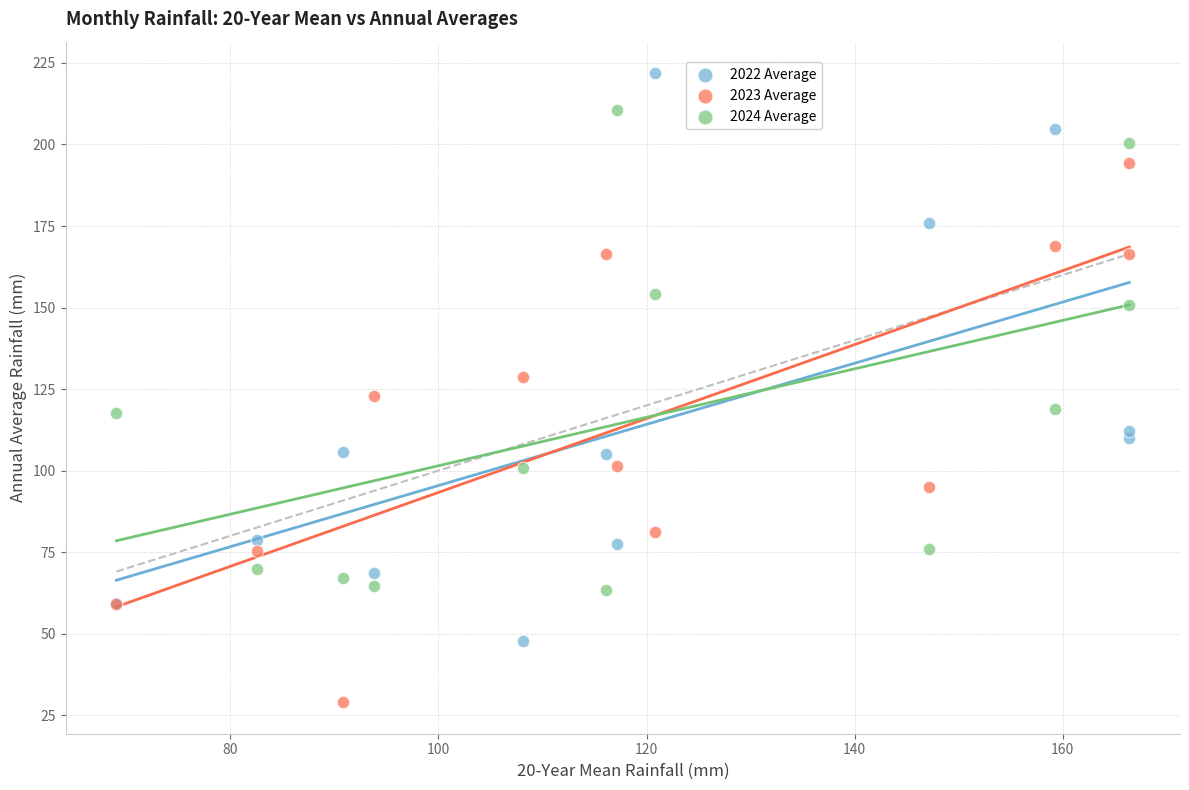

In the 2022 Average series, what Y value is closest to 134?

112.2